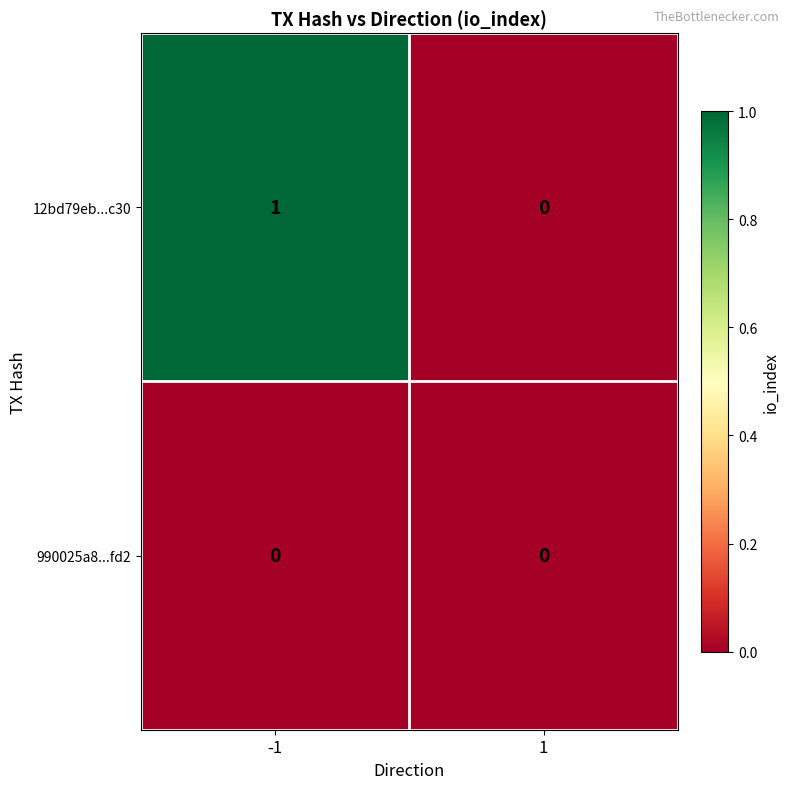

Which series has the largest range (max minus min)?

12bd79eb...c30